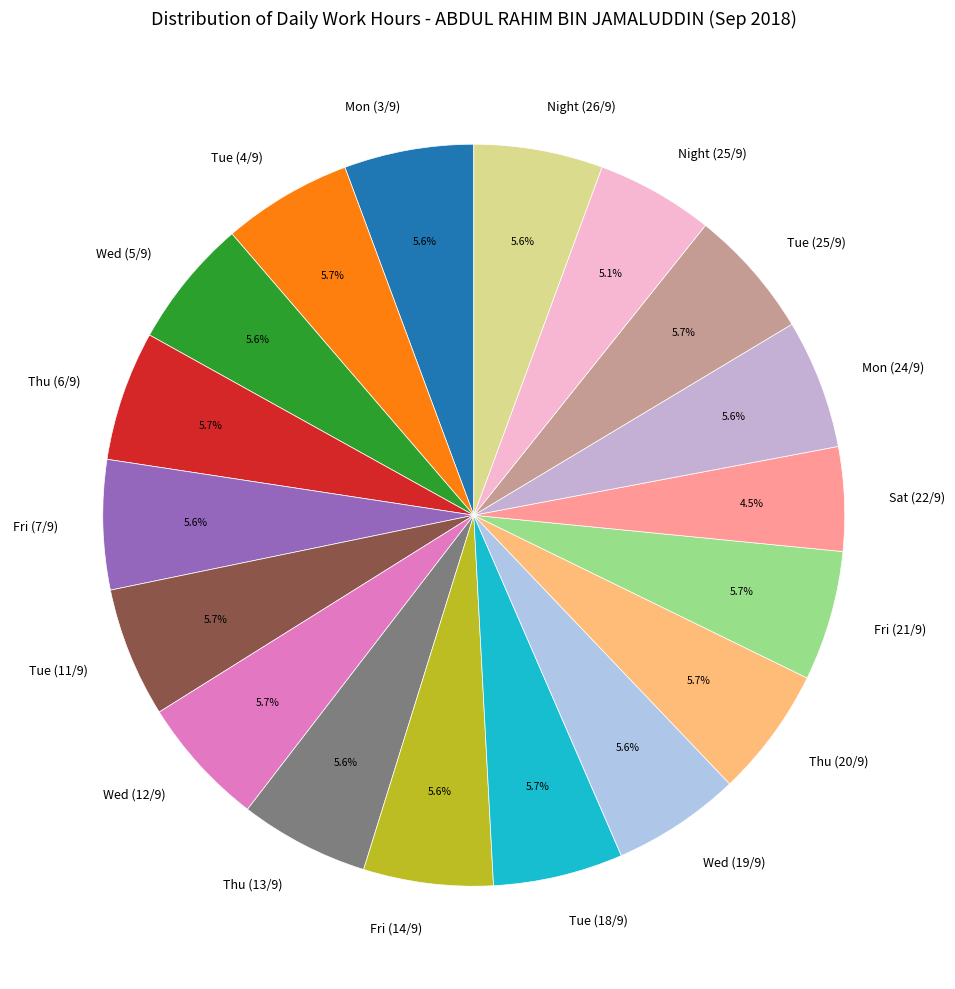

Is Tue (11/9) the majority of the pie?

No